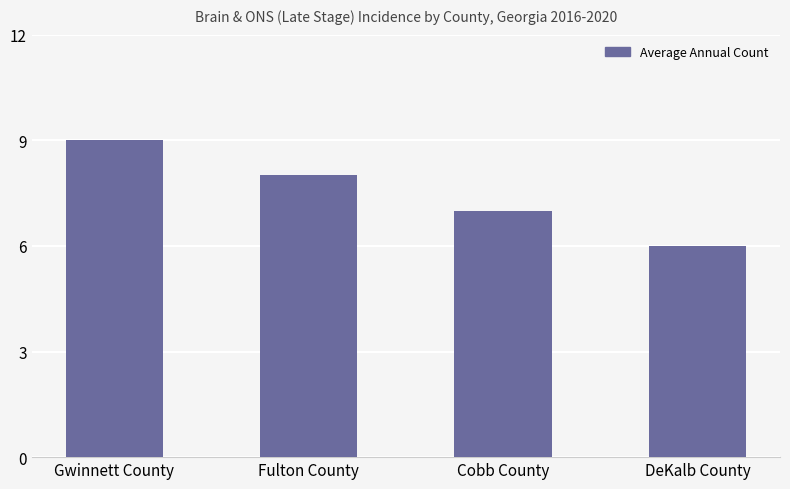

Reading right to left, extract all data points from this chart.

6	7	8	9